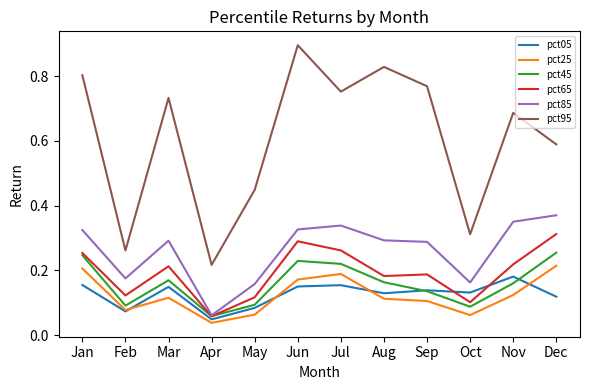

The value of pct65 at Feb is 0.1. True or false?

True